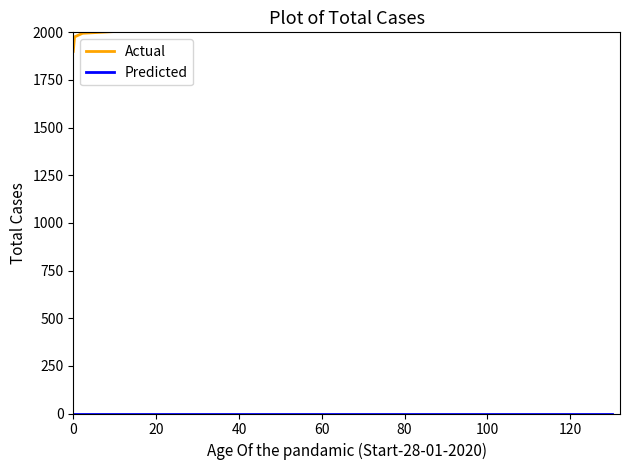

Does the chart display data point markers on the line(s)?

No